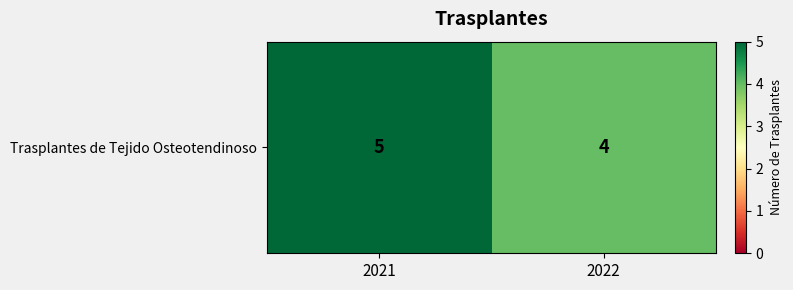

What is the change in value from 2021 to 2022?

-1